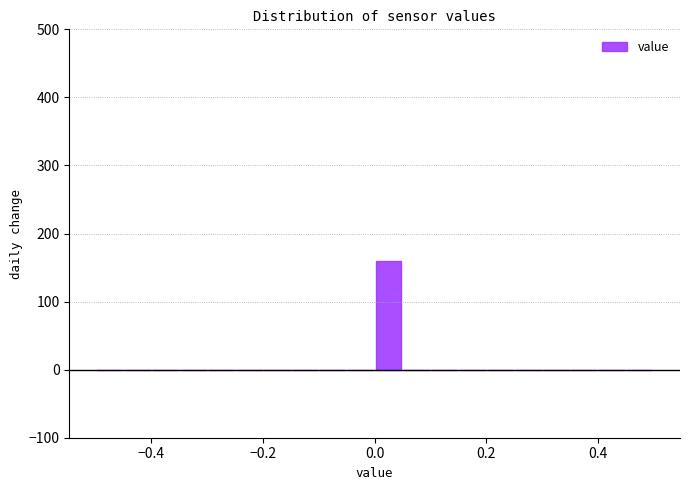

Read against the x-axis, roughly where is the centre of the tallest bar?

0.02